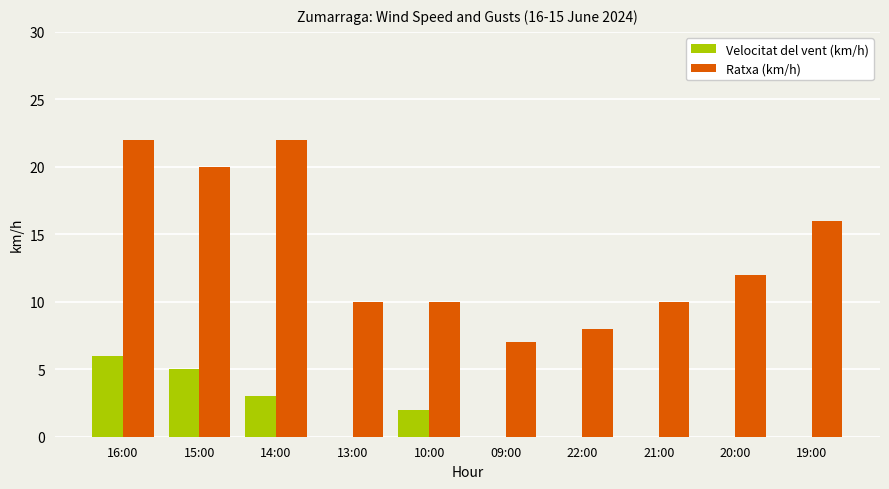

At which label does Velocitat del vent (km/h) reach its peak?

16:00